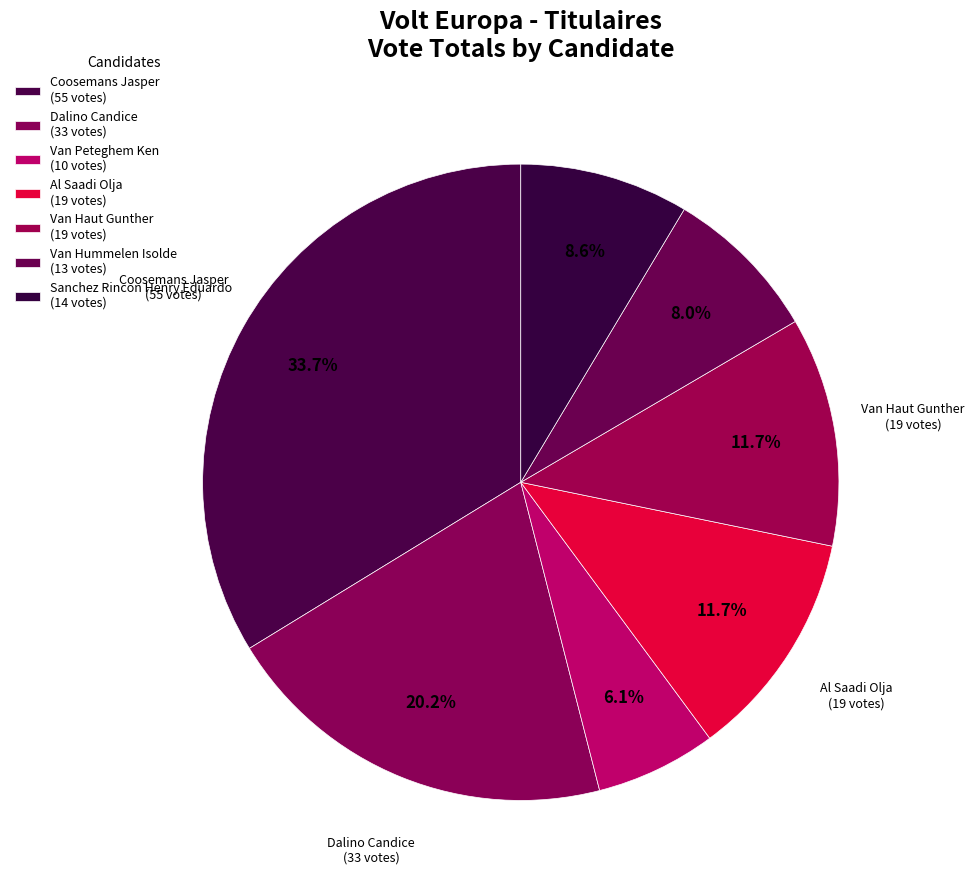

How many slices are in this pie chart?

7